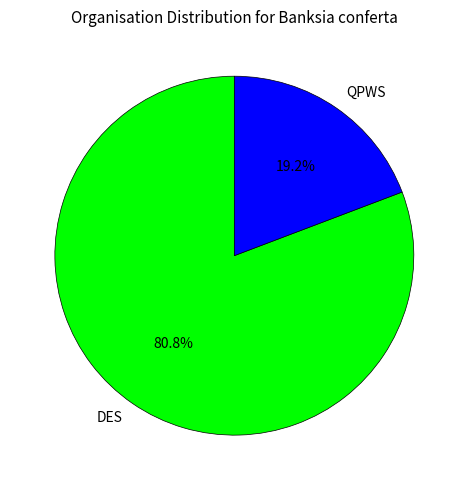

Approximately how many times larger is the value at DES compared to QPWS?

4.2